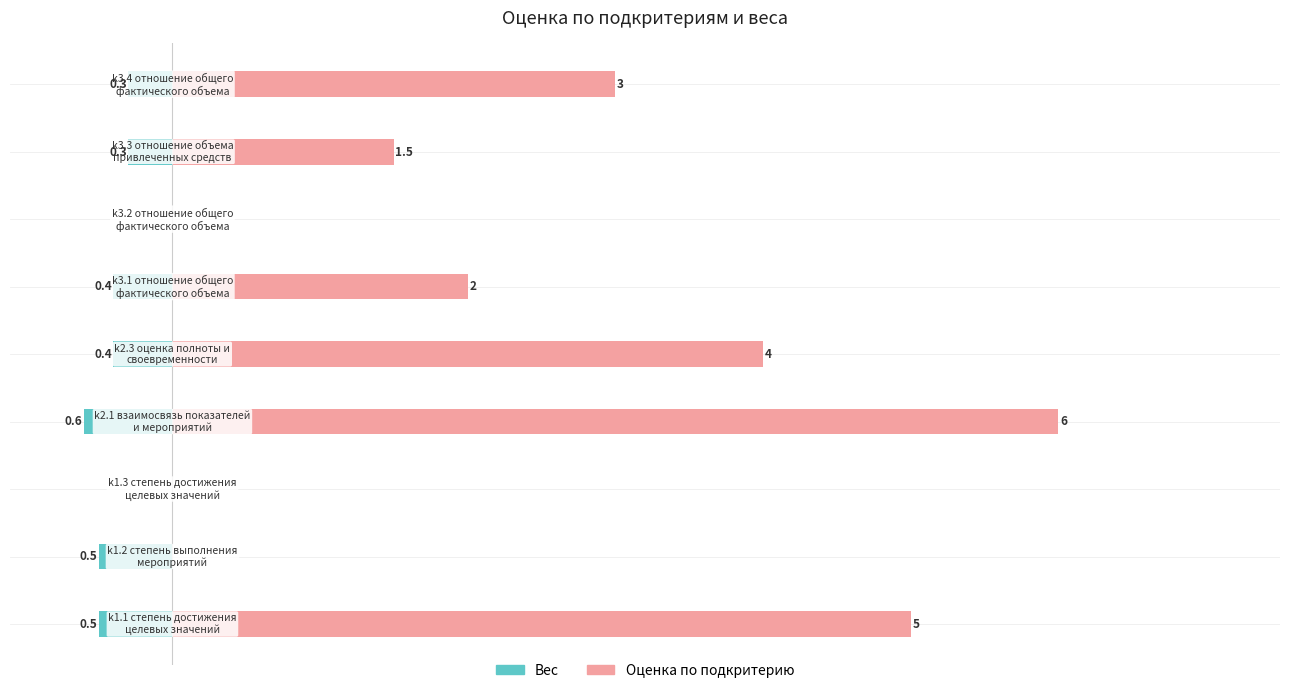

Is it true that Вес equals -0.5 at 1?

True